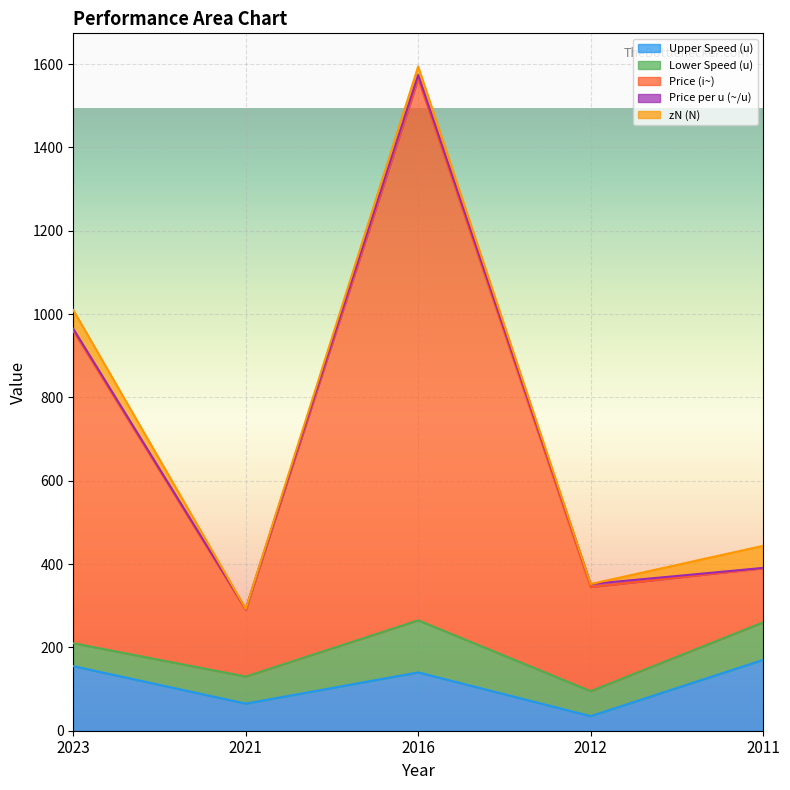

How many data points does each series have?

5